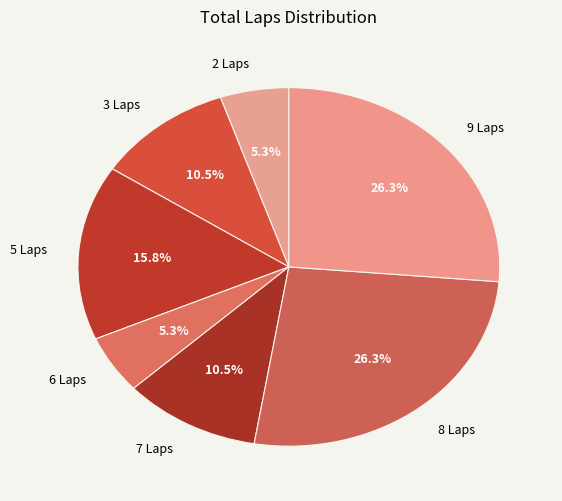

Is there a majority slice in this chart?

No